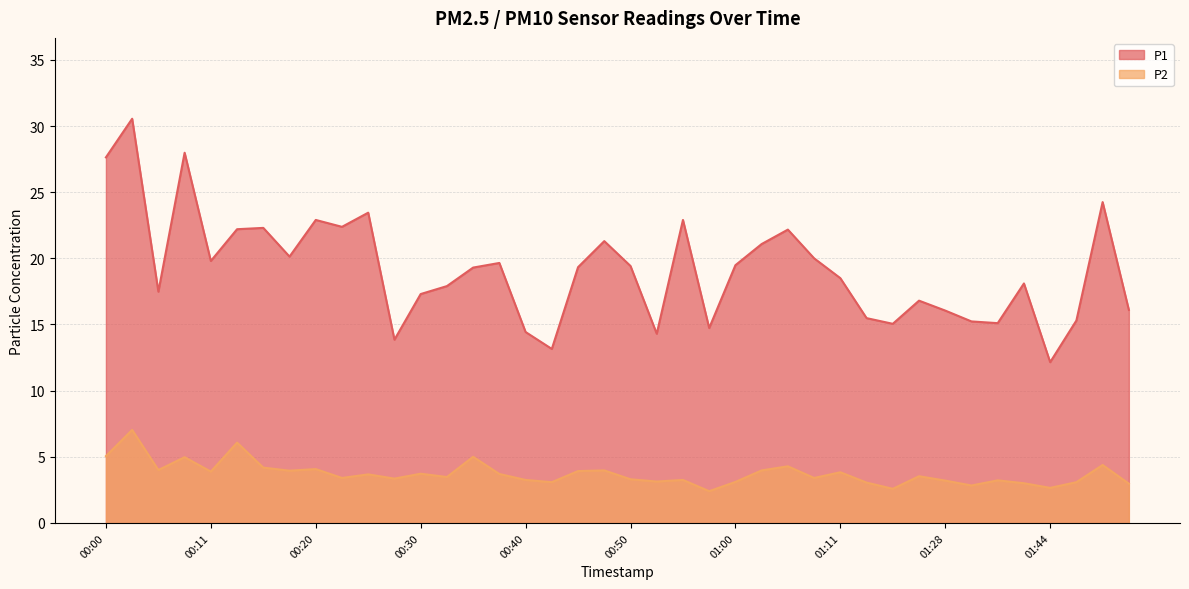

Which label corresponds to the largest value in the chart?

00:03